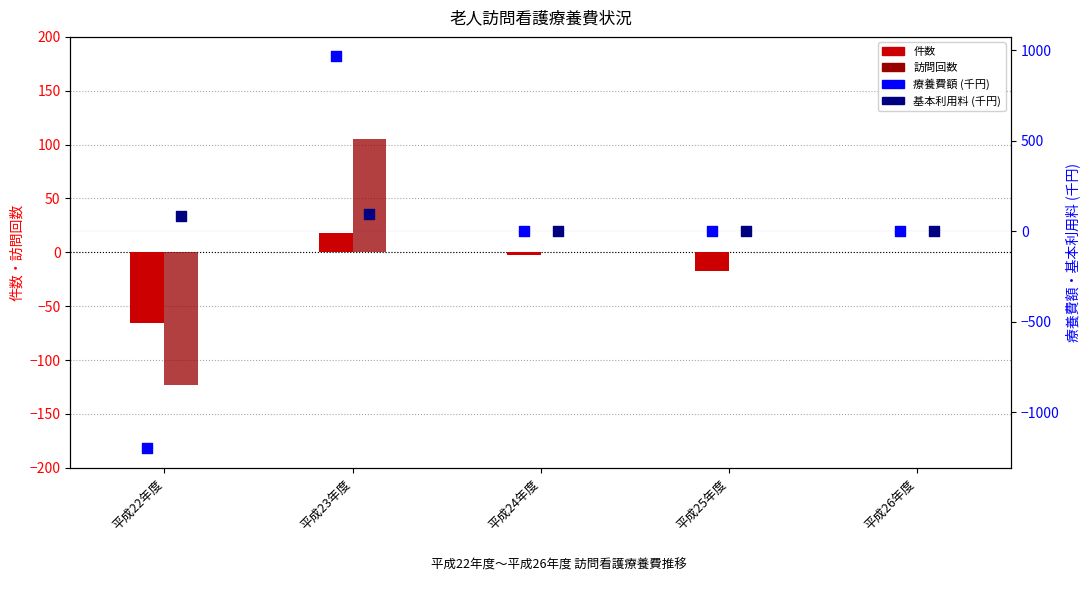

Is the value of 療養費額 (千円) at 平成25年度 greater than the value of 訪問回数 at 平成22年度?

Yes